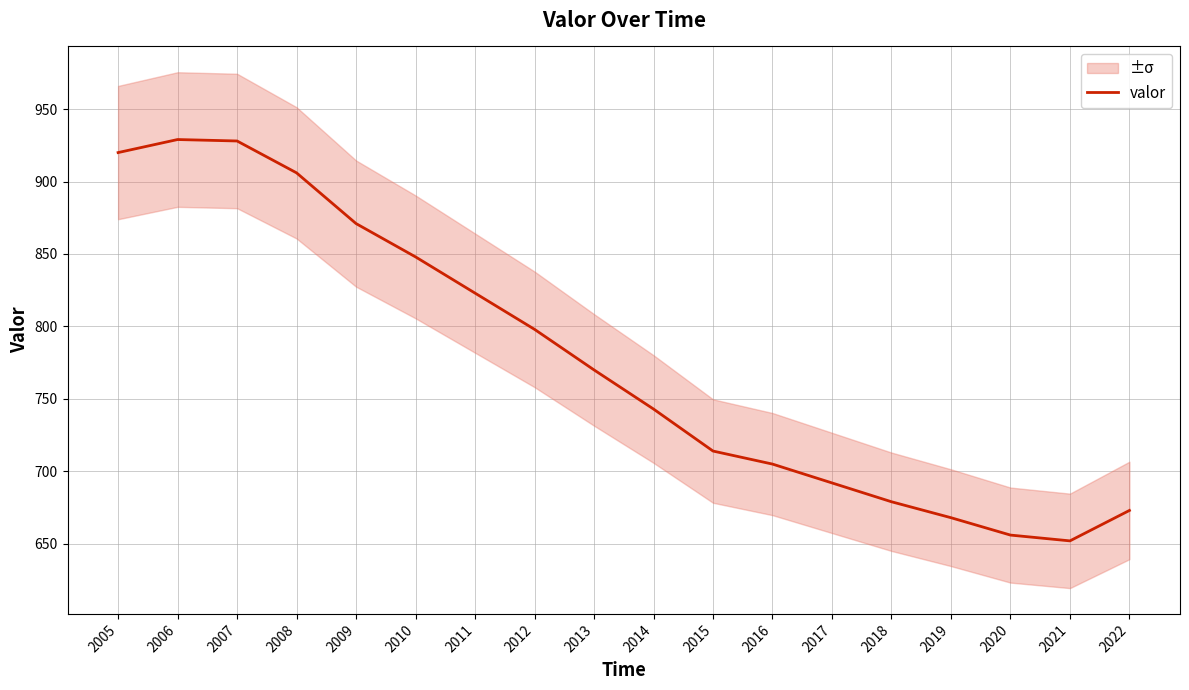

Which has a higher value, 2013 or 2022?

2013